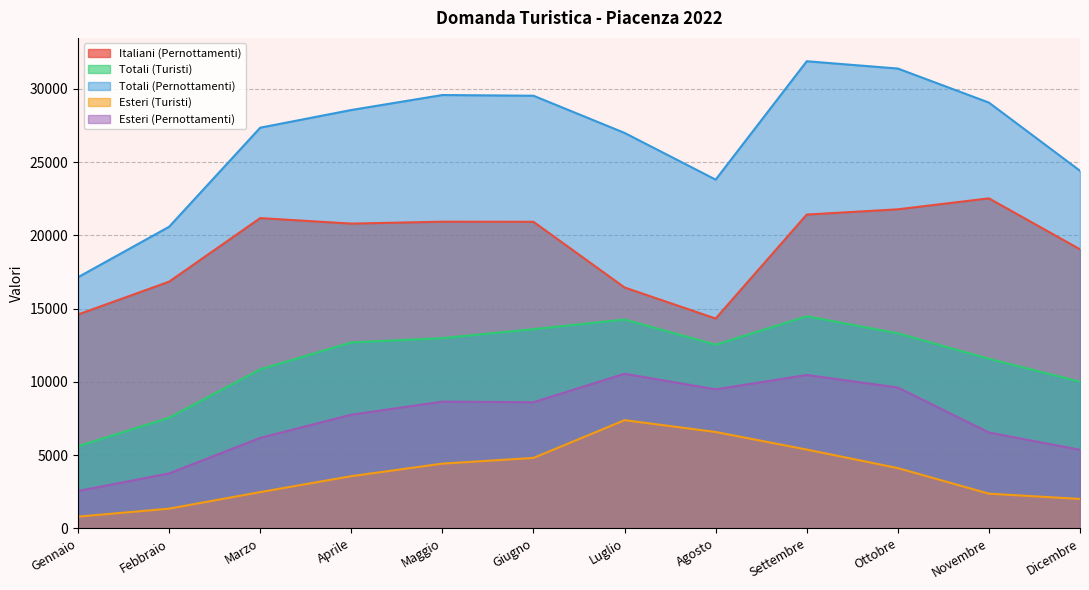

Where is the first local minimum for Esteri (Pernottamenti)?

Giugno